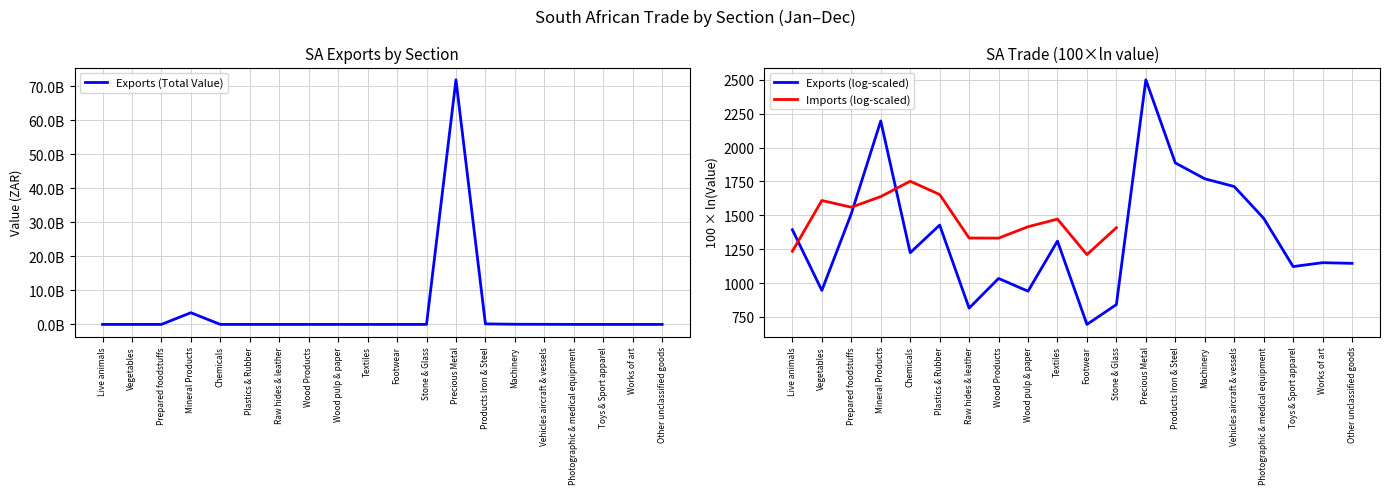

How many values exceed 487160?

9